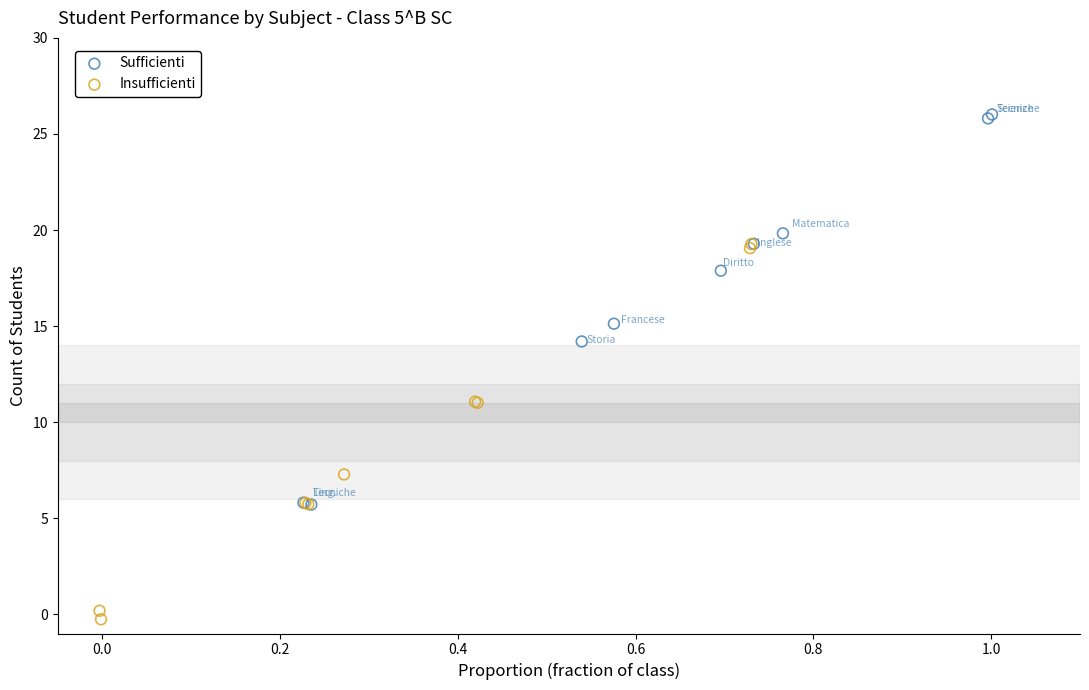

Which series reaches the minimum Y coordinate?

Insufficienti